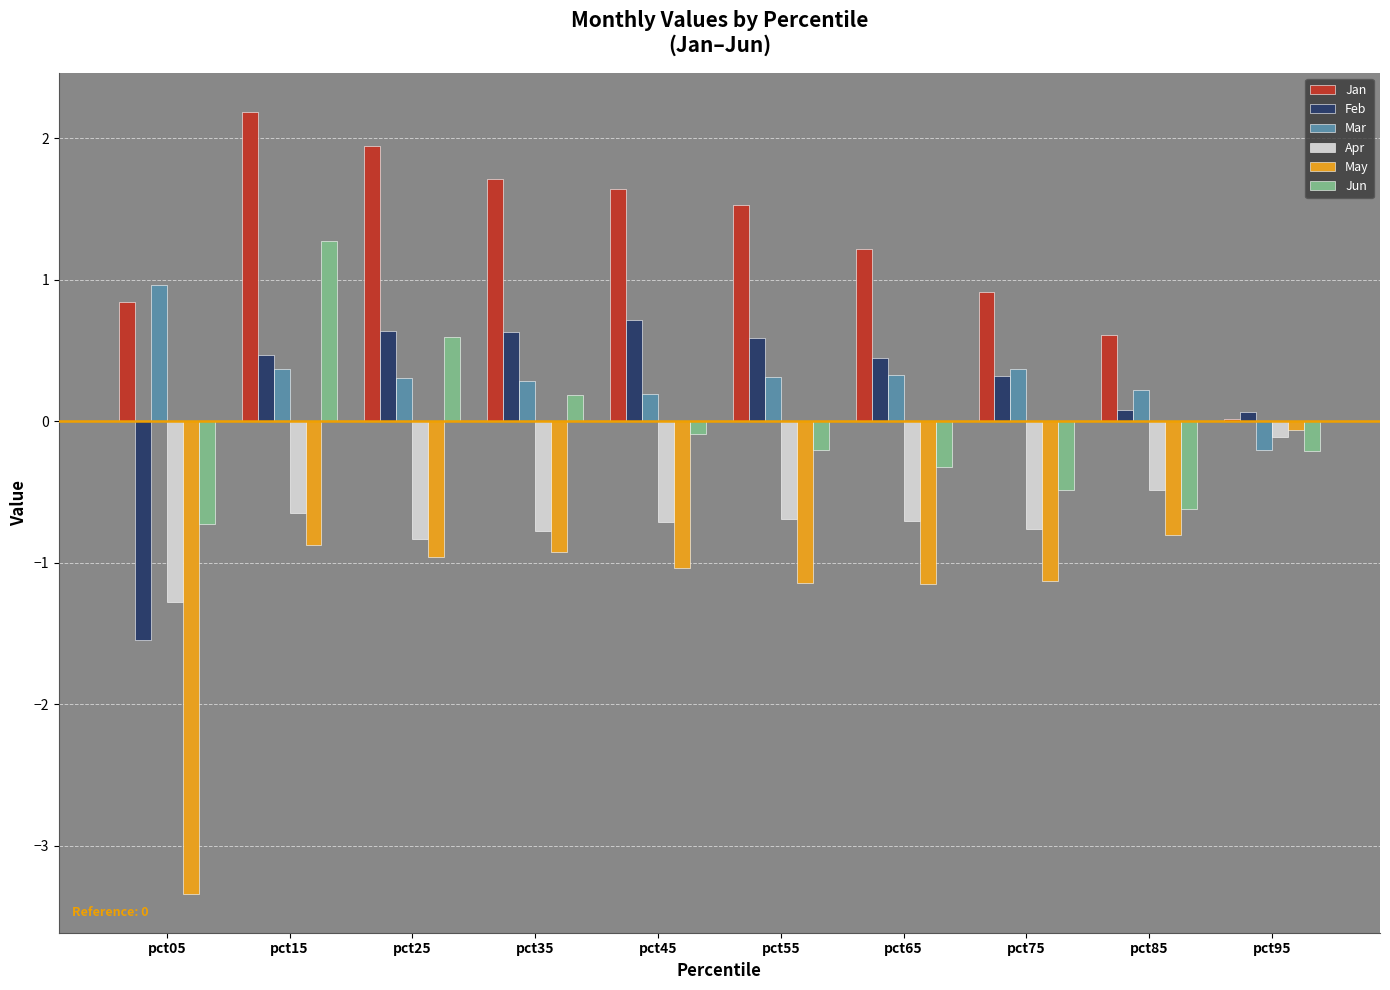

Is the value of Mar at pct15 greater than the value of Apr at pct25?

Yes